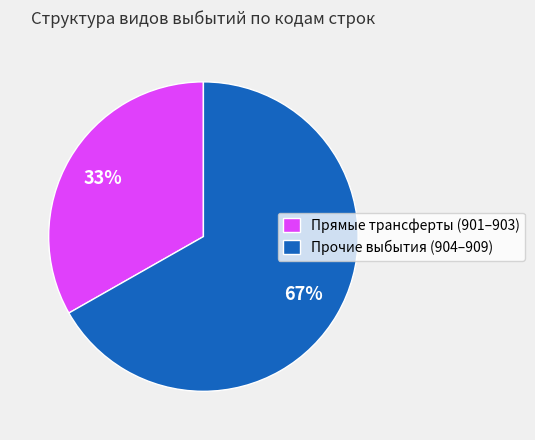

Do Прямые трансферты (901–903) and Прочие выбытия (904–909) together represent more than half of the pie?

Yes